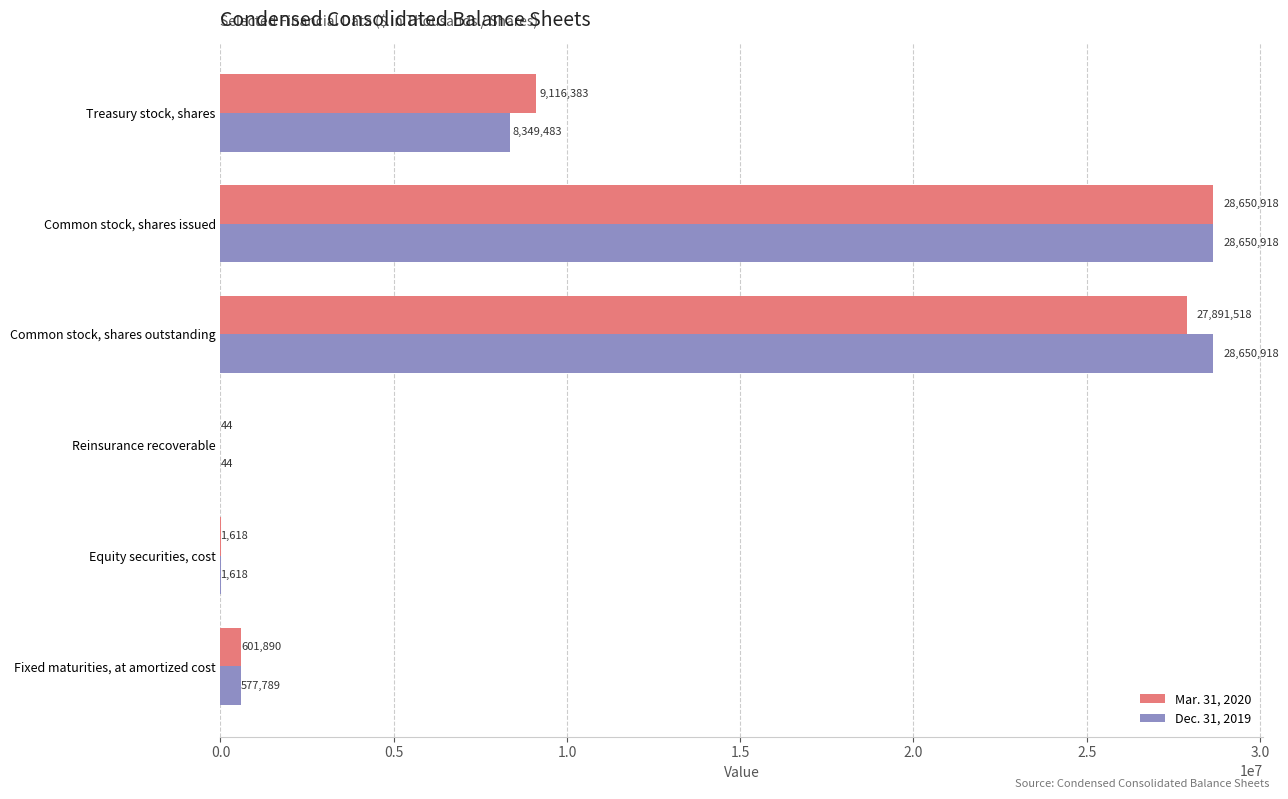

Which series has the largest total across all categories?

Mar. 31, 2020